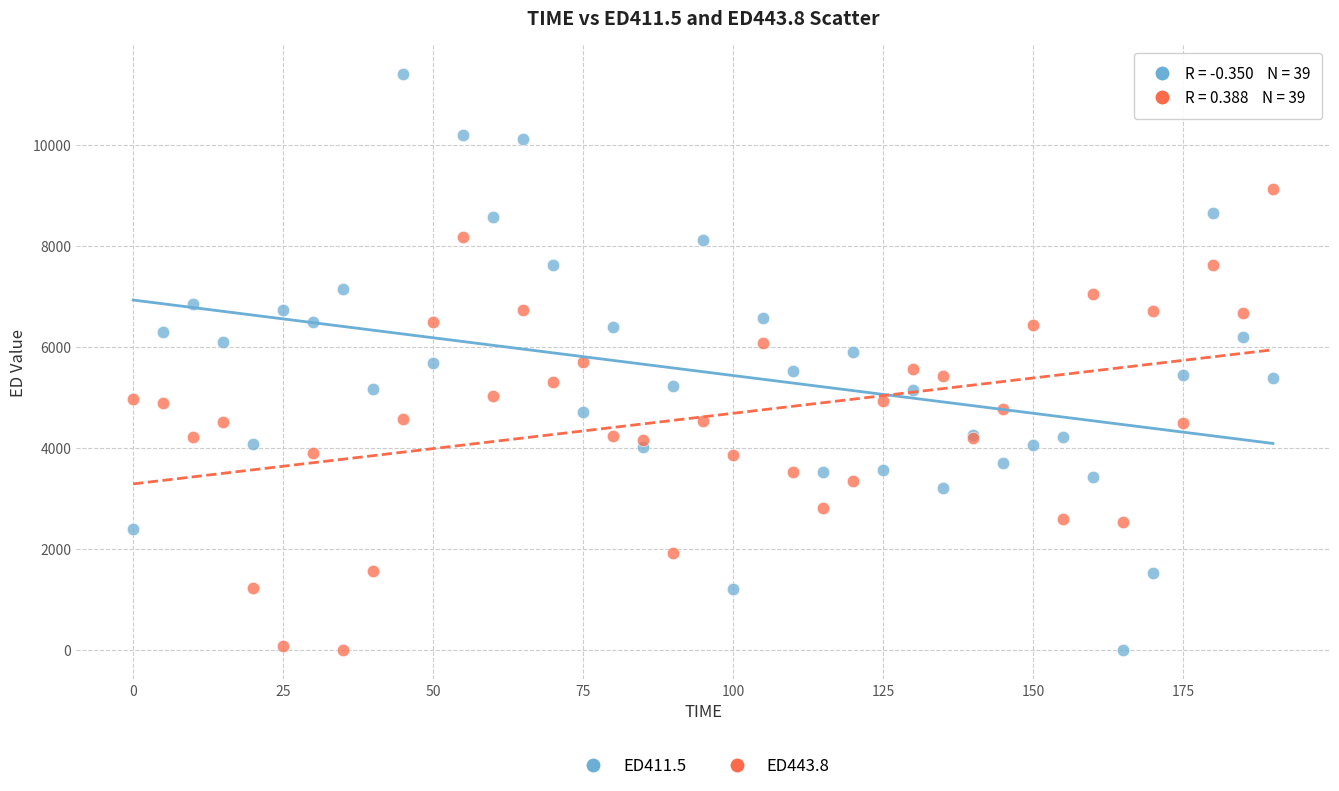

Which series has the largest Y range (max minus min)?

ED411.5